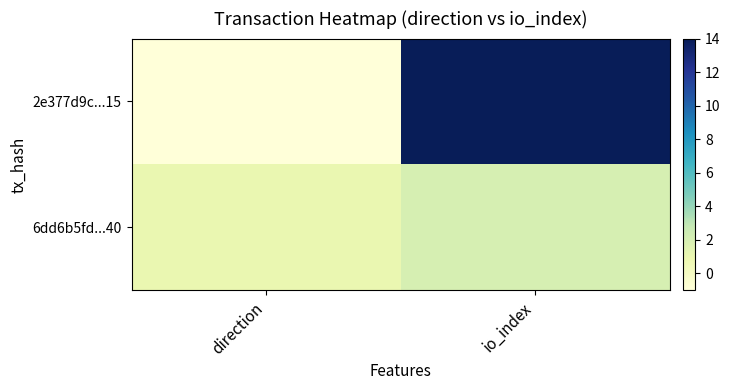

Which series has the largest range (max minus min)?

2e377d9c...15